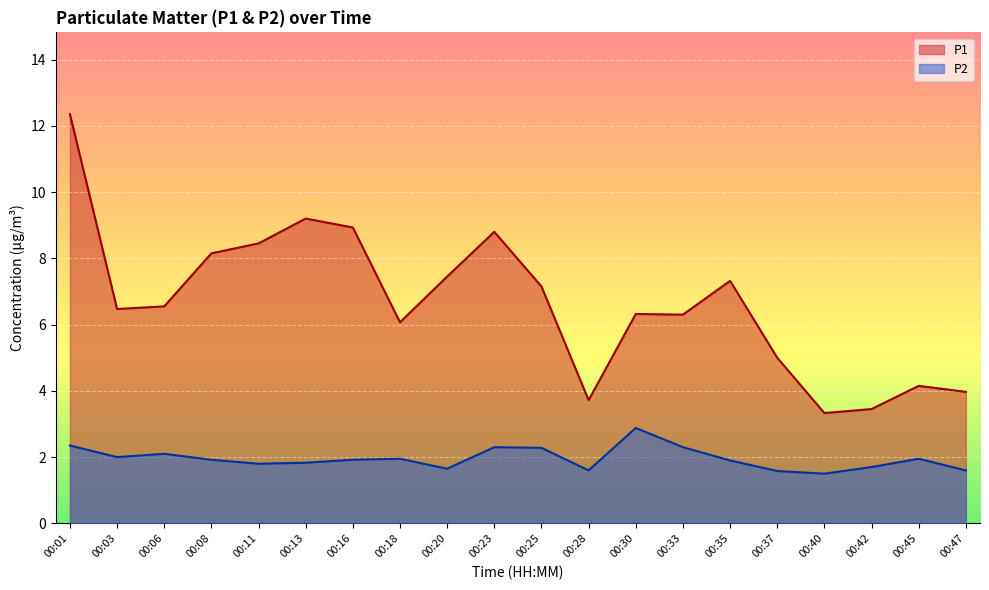

At how many categories does at least one series exceed 2?

20